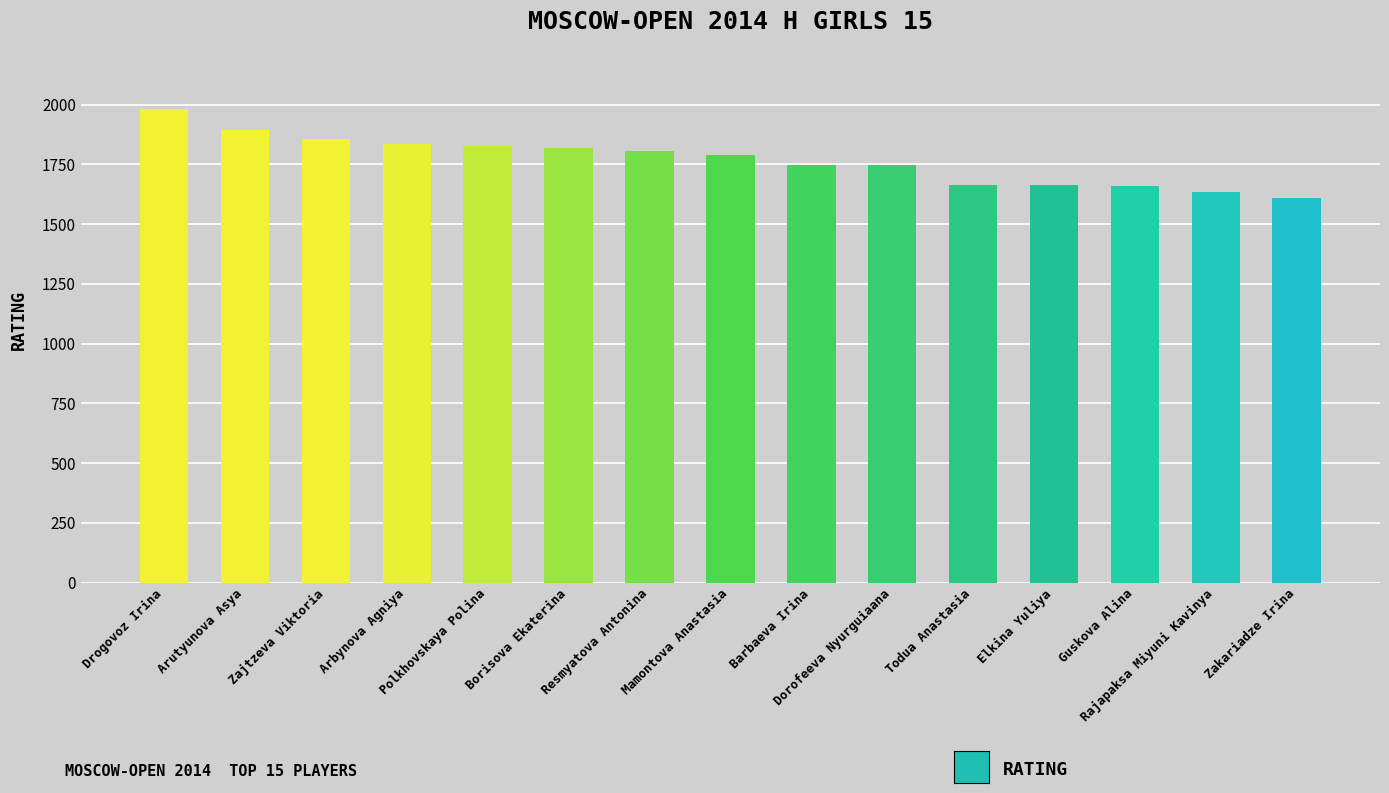

Which label corresponds to the largest value in the chart?

Drogovoz Irina